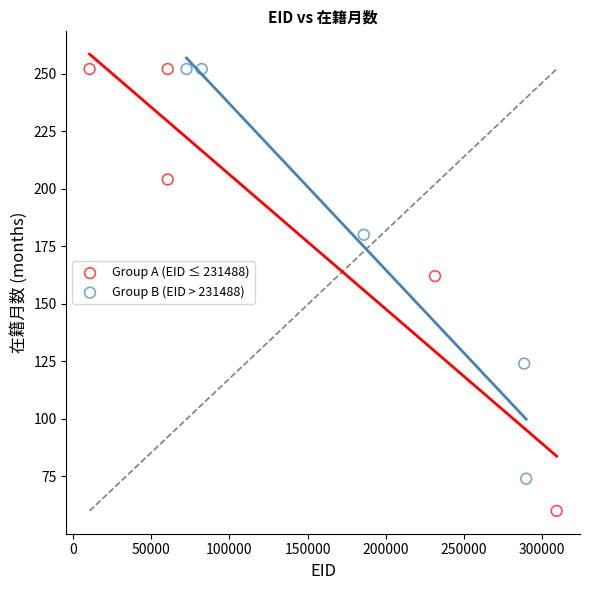

What are all the series names shown in the legend?

Group A (EID ≤ 231488), Group B (EID > 231488)